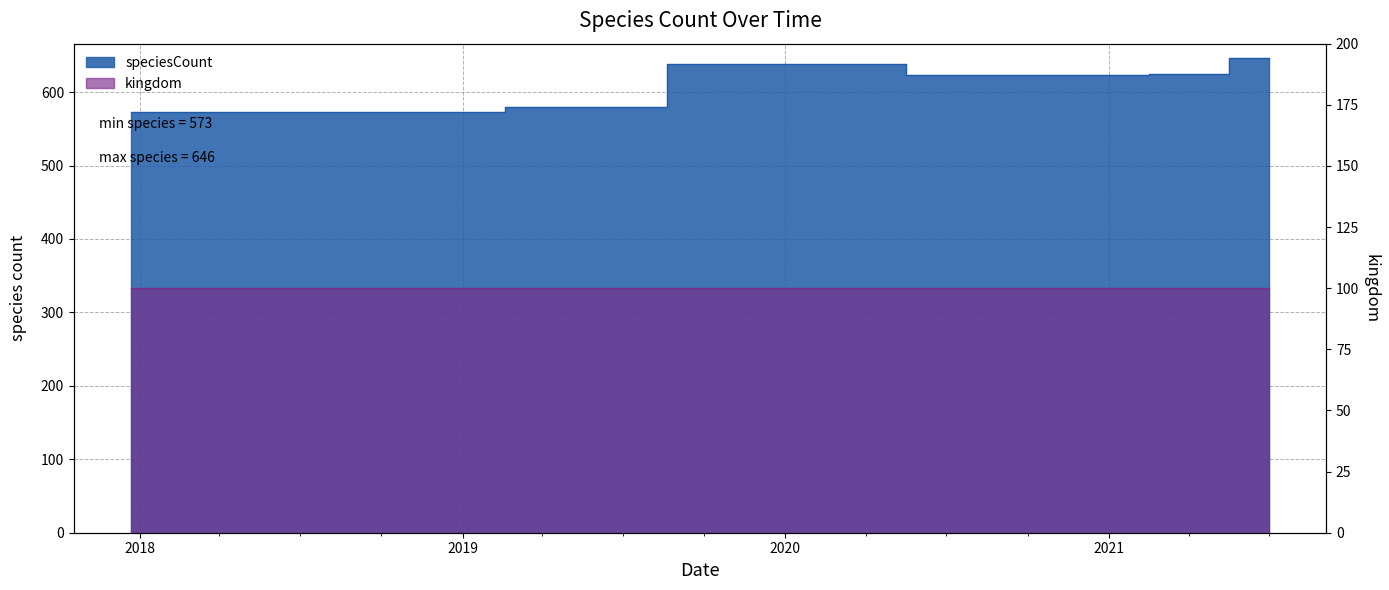

Which label corresponds to the smallest value in the chart?

2017-12-22